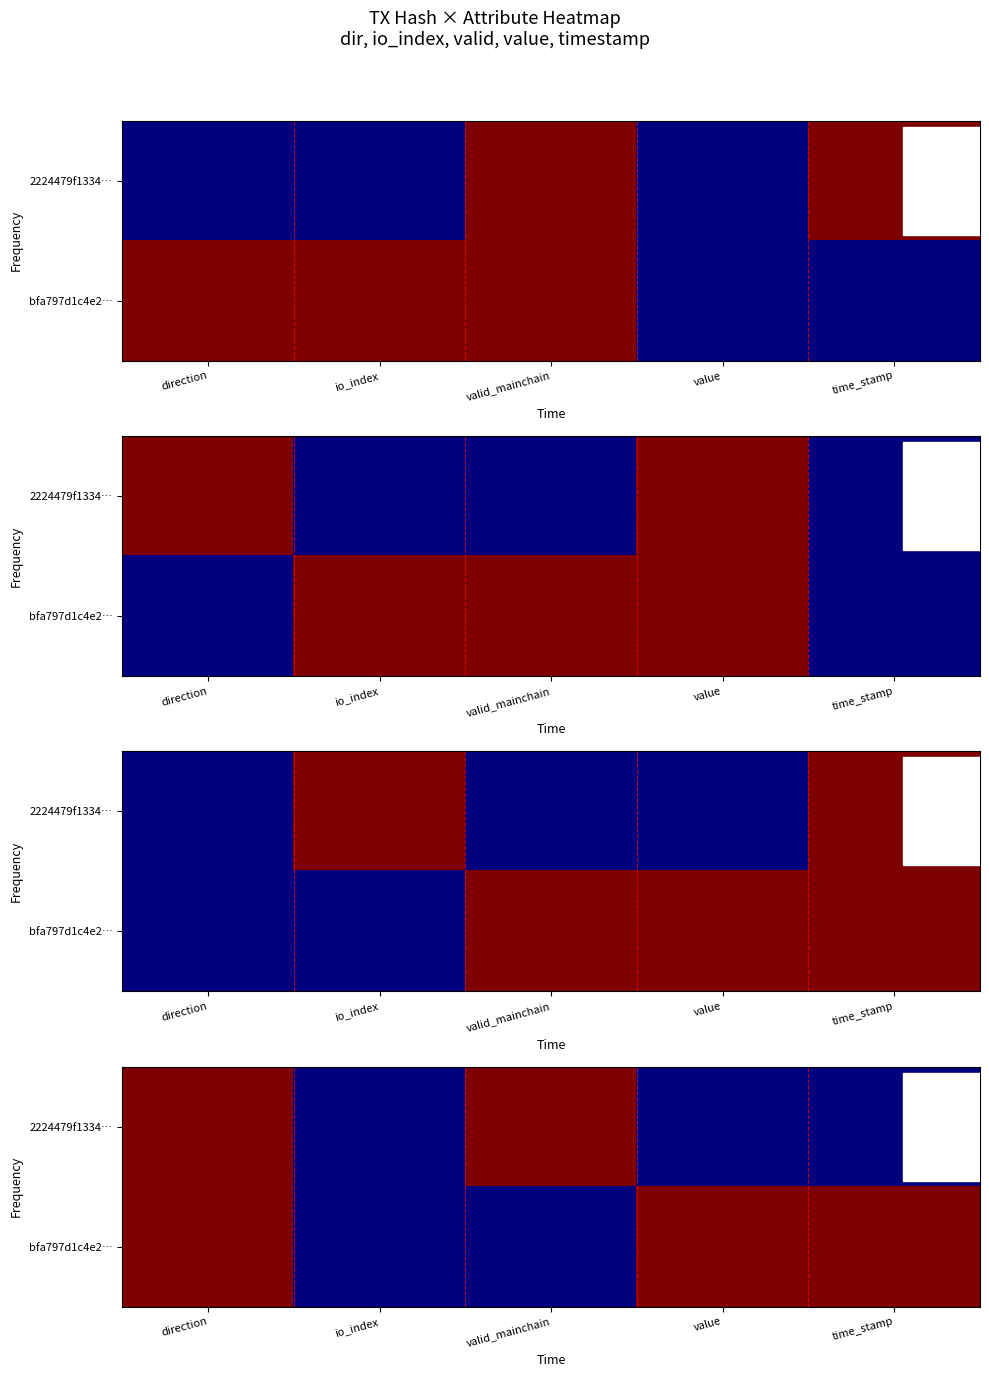

Rank the series by their average value, from lowest to highest.

2224479f1334…, bfa797d1c4e2…